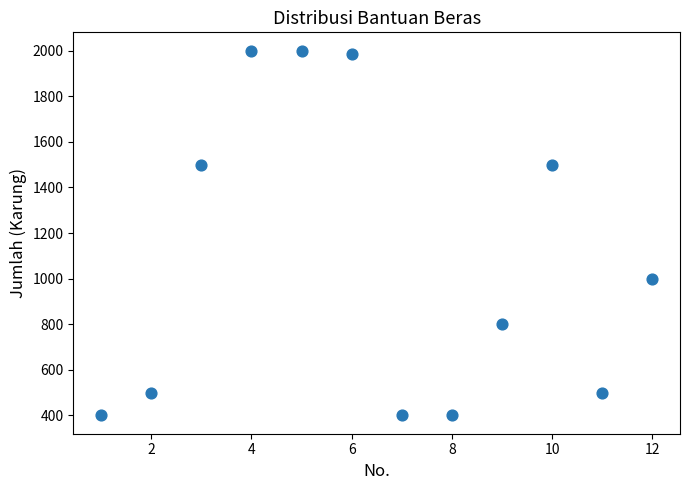

What Y value in the scatter plot is closest to 1200?

1000